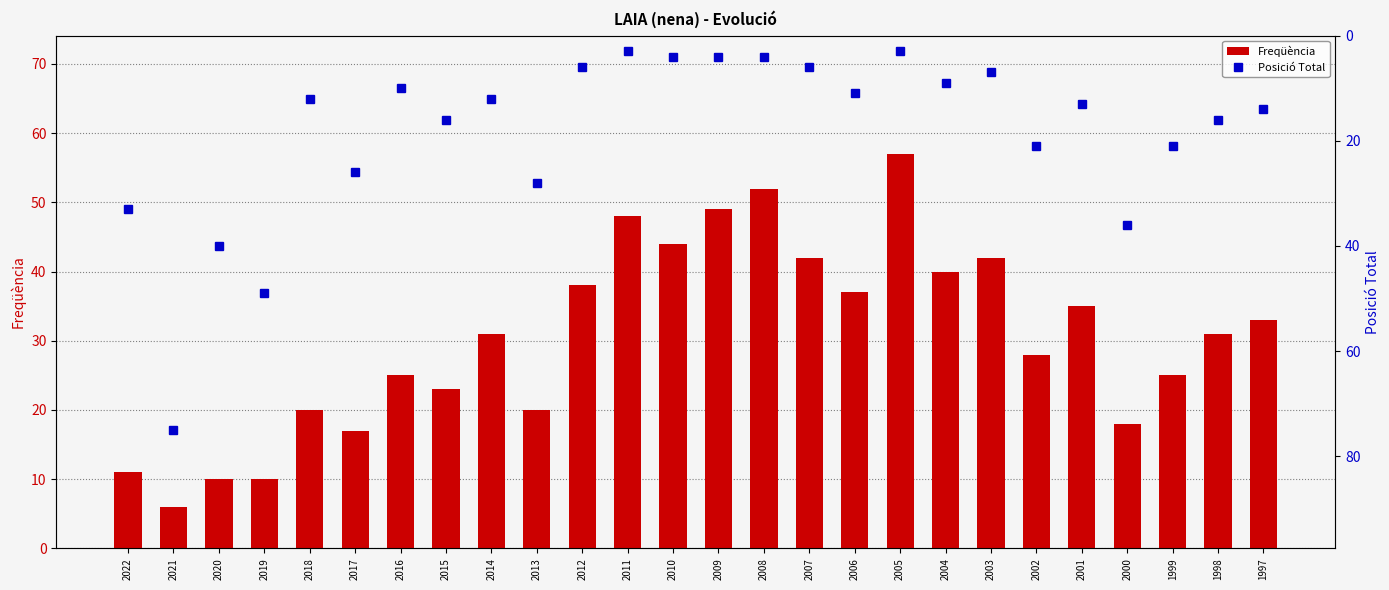

Count the number of data series in this chart.

2